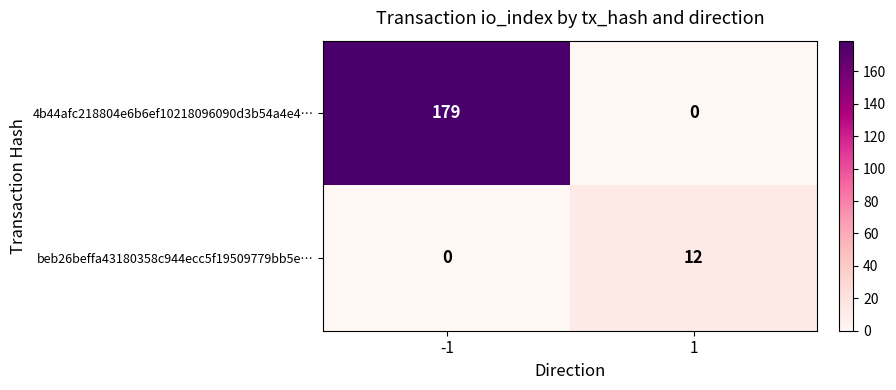

The value of beb26beffa43180358c944ecc5f19509779bb5e… at -1 is 0. True or false?

True